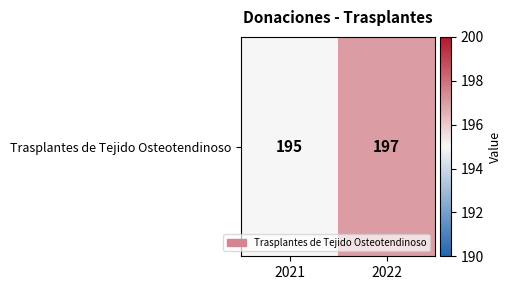

Count the values in the range 195 to 197.

2